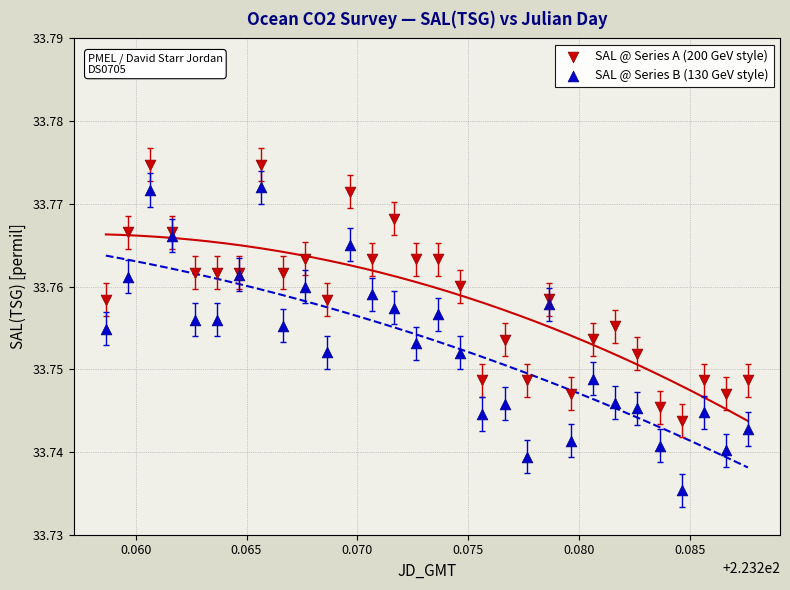

Which series reaches the minimum Y coordinate?

SAL @ Series B (130 GeV style)